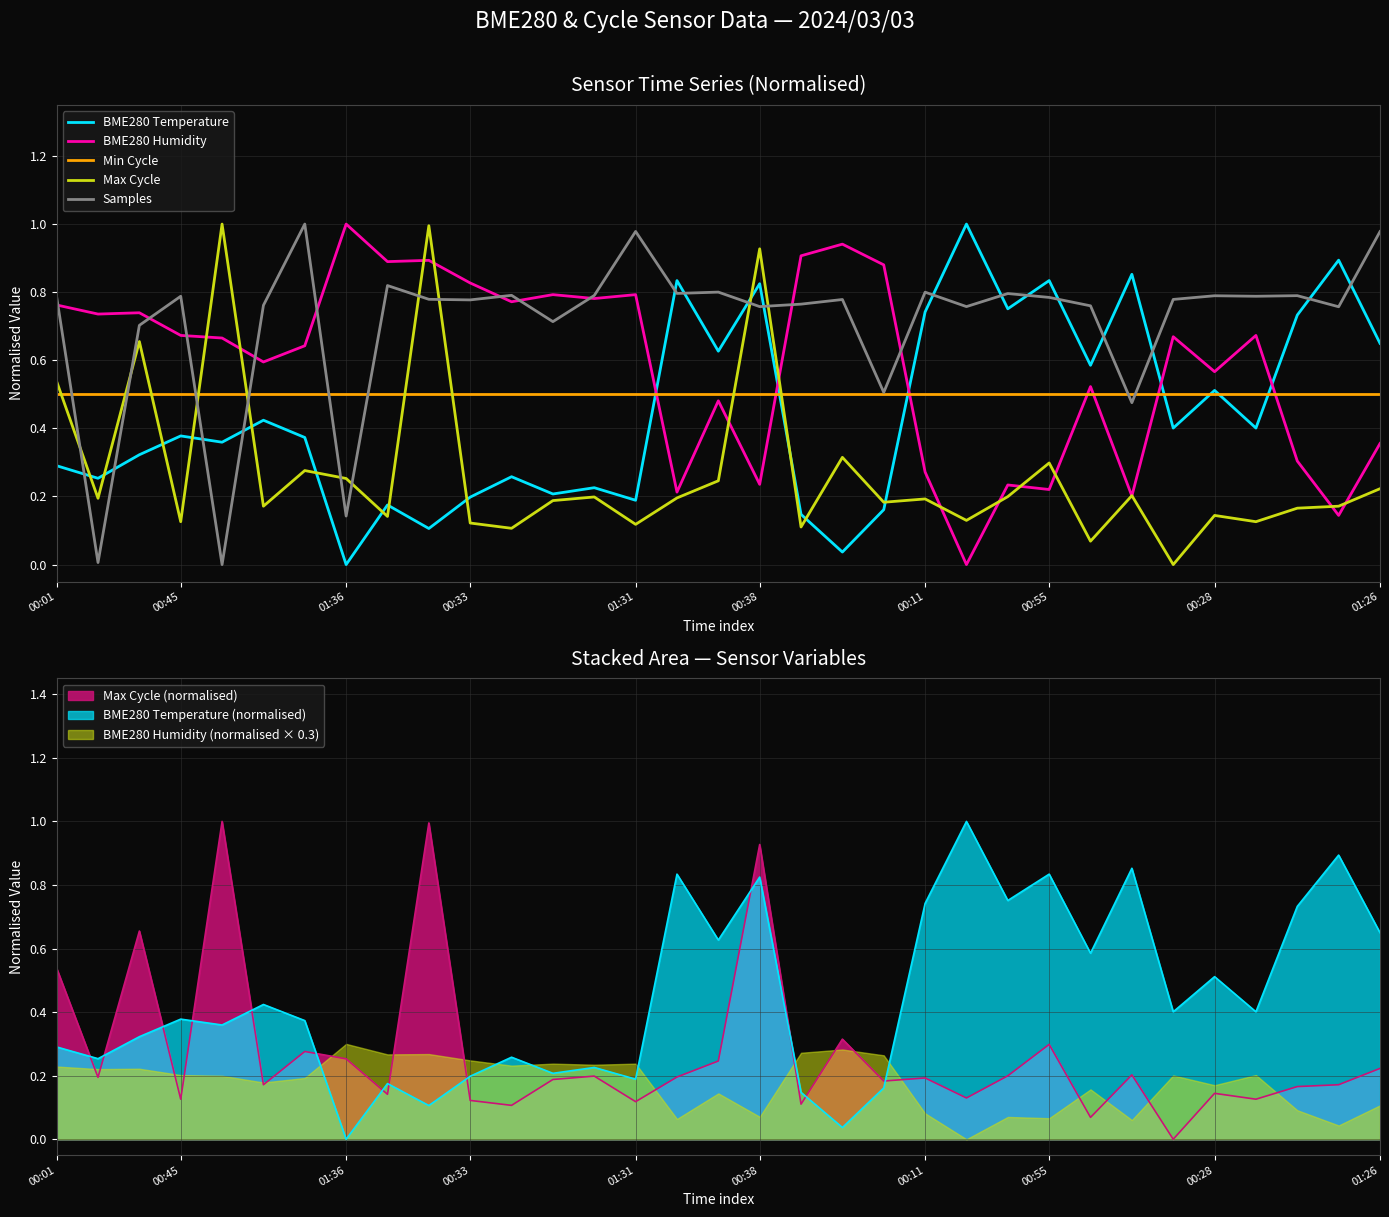

Which series ends up on top after the final intersection of BME280 Temperature (normalised) and Max Cycle (normalised)?

BME280 Temperature (normalised)